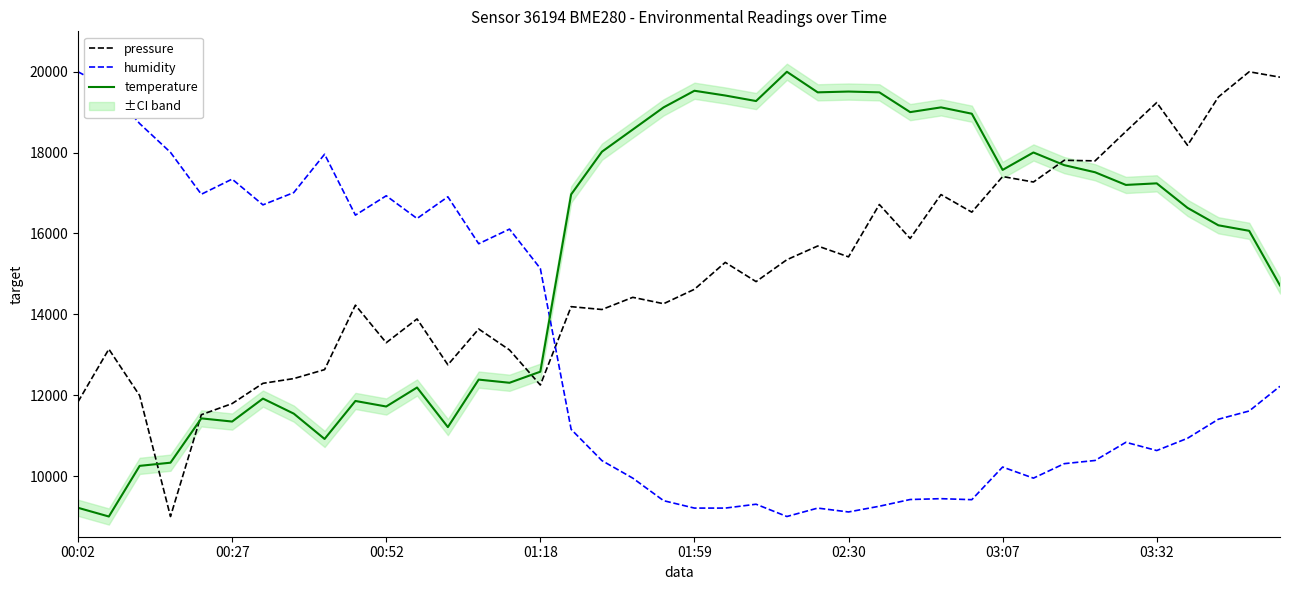

How many times do temperature and humidity cross each other?

1